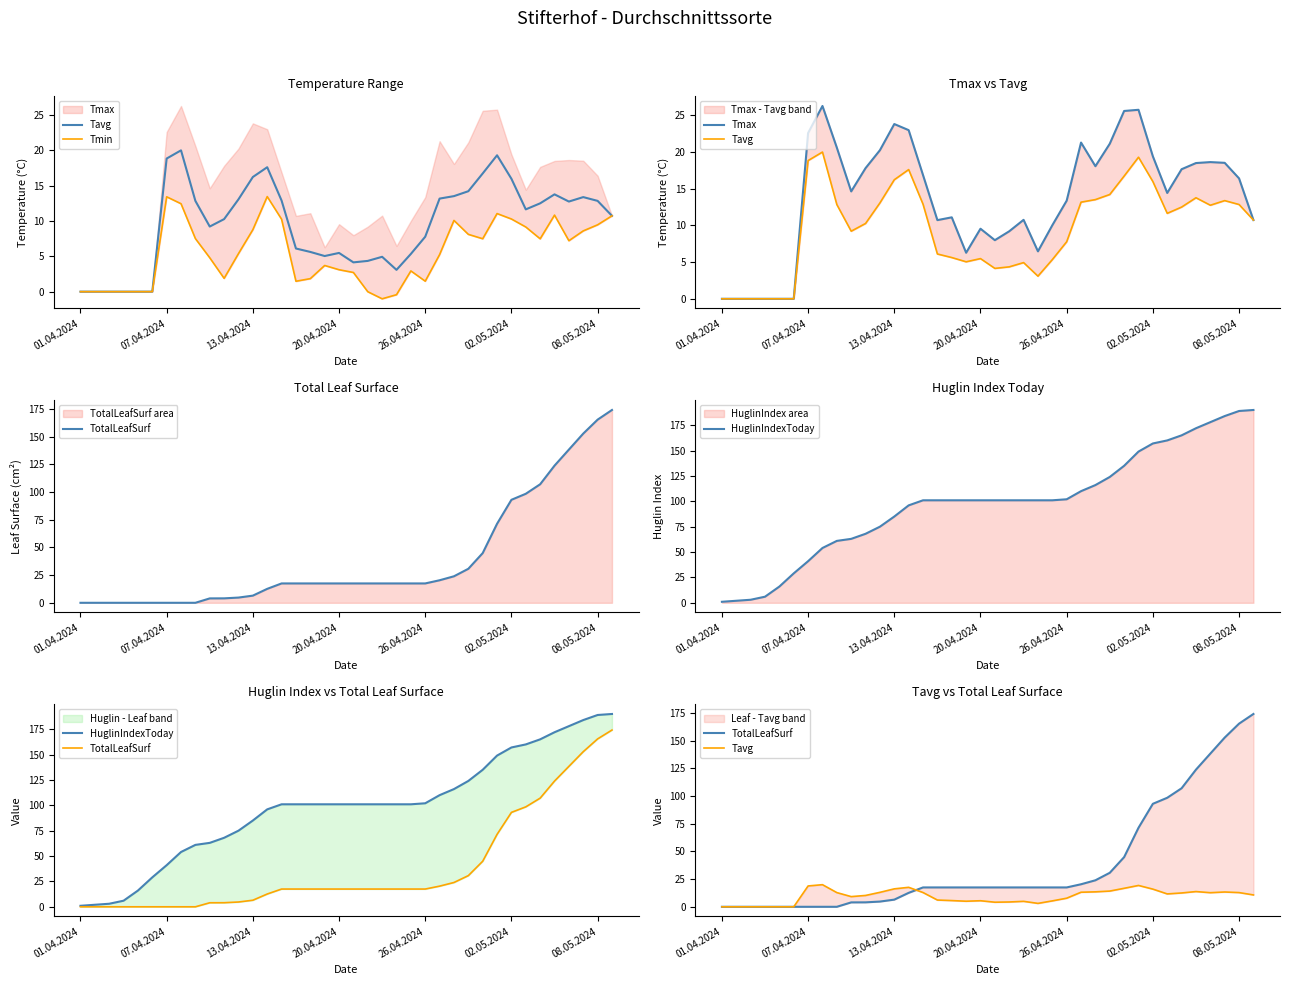

What is the average value of the Tavg series?

9.6